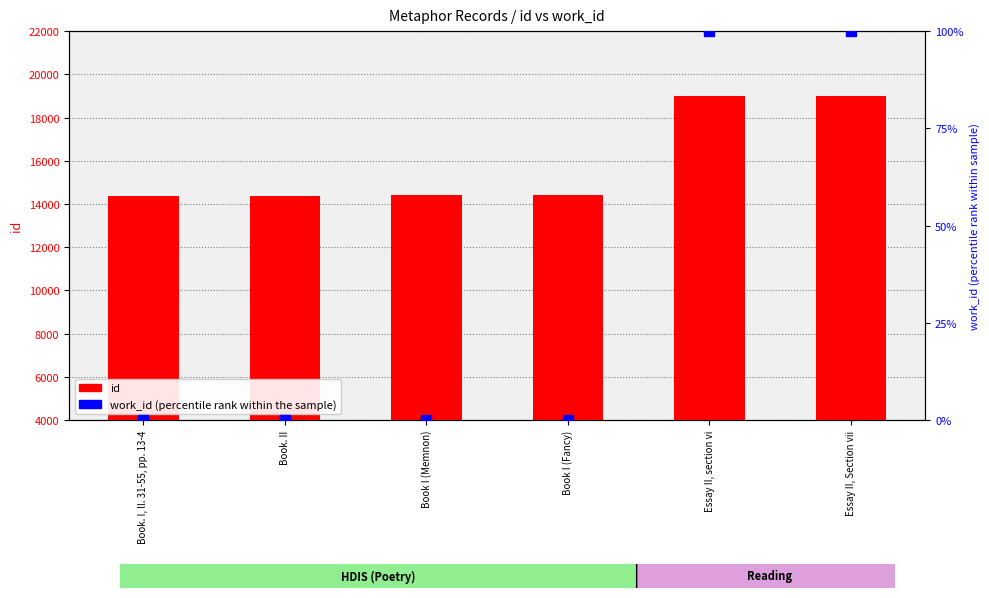

At how many categories does at least one series exceed 5815?

6